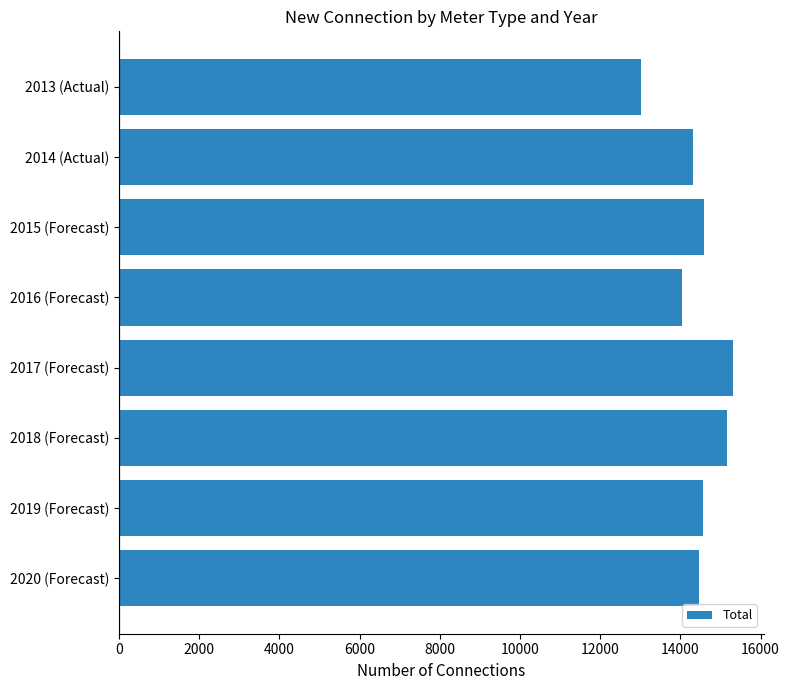

How many bars are there in total?

8